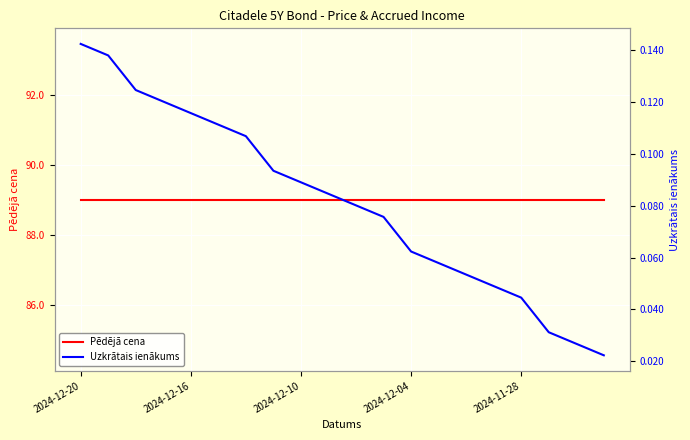

What are all the series names shown in the legend?

Pēdējā cena, Uzkrātais ienākums